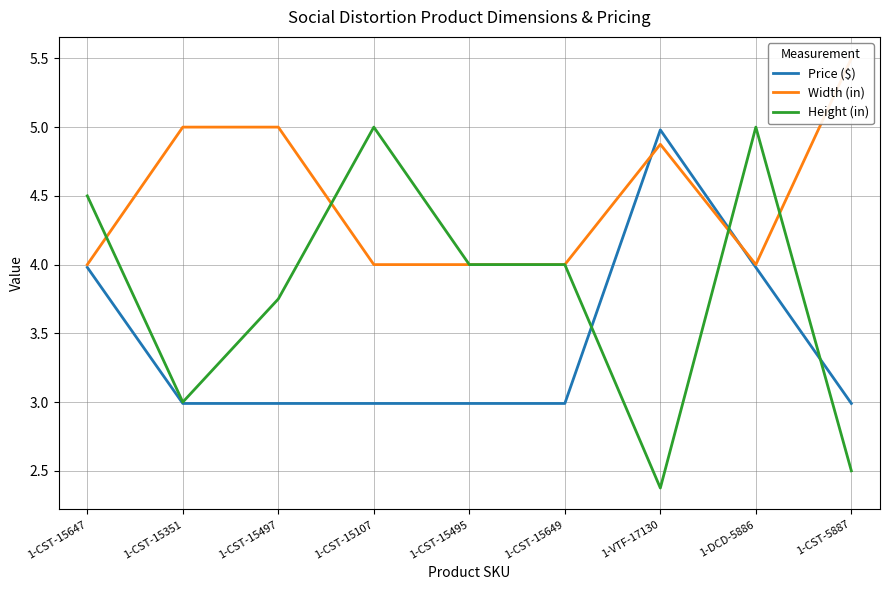

Which series has the largest total across all categories?

Width (in)